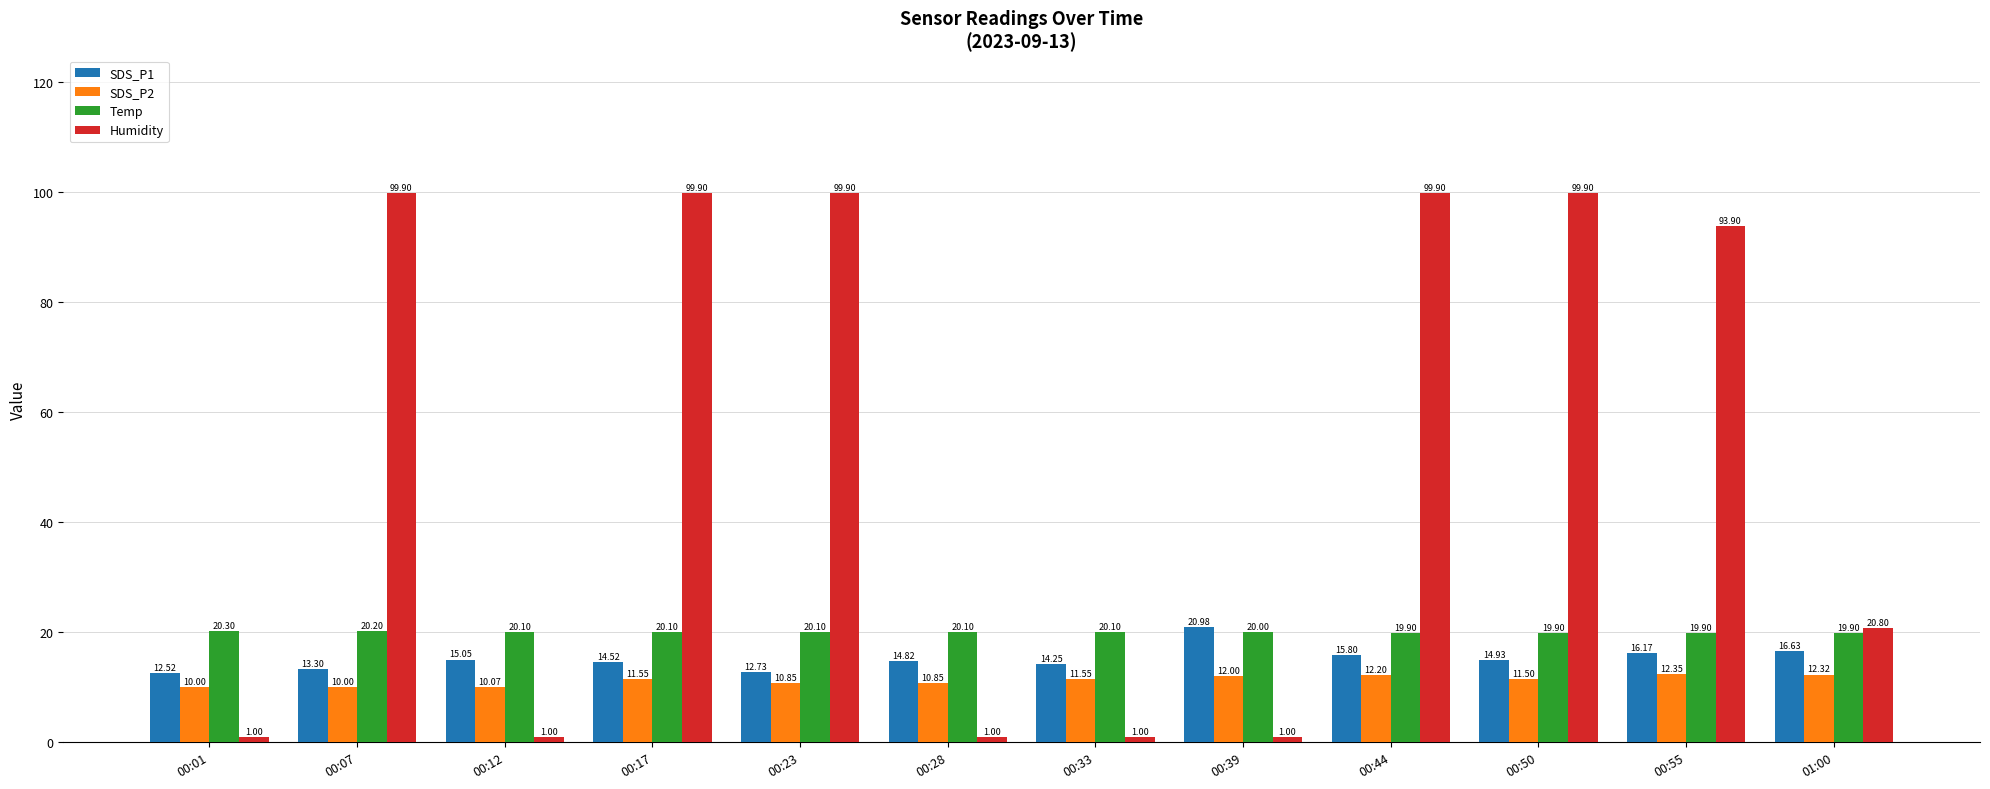

What is the sum of the SDS_P2 values at 01:00 and 00:50?

23.8